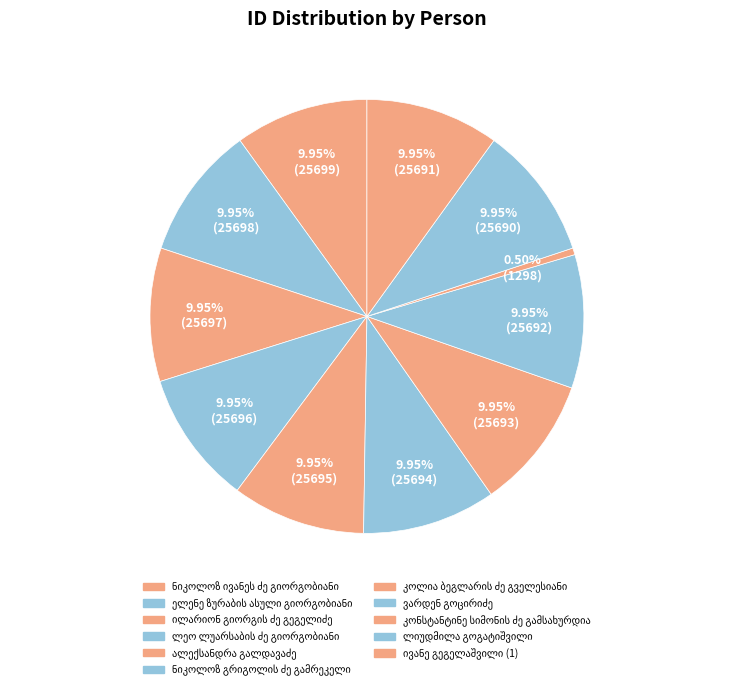

Which has a higher value, ლიუდმილა გოგატიშვილი or კოლია ბეგლარის ძე გველესიანი?

კოლია ბეგლარის ძე გველესიანი